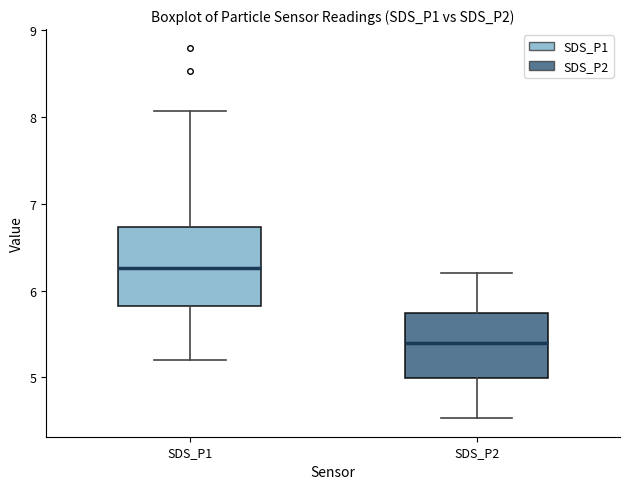

Reading left to right, read every box against the y-axis: the position of its median line, the range the box covers, and the ends of its whiskers. The values are not printed on the chart, so give them approximately, as read against the axis.

SDS_P1: median 6.3, box 5.8 to 6.7, whiskers 5.2 to 8.1
SDS_P2: median 5.4, box 5.0 to 5.7, whiskers 4.5 to 6.2